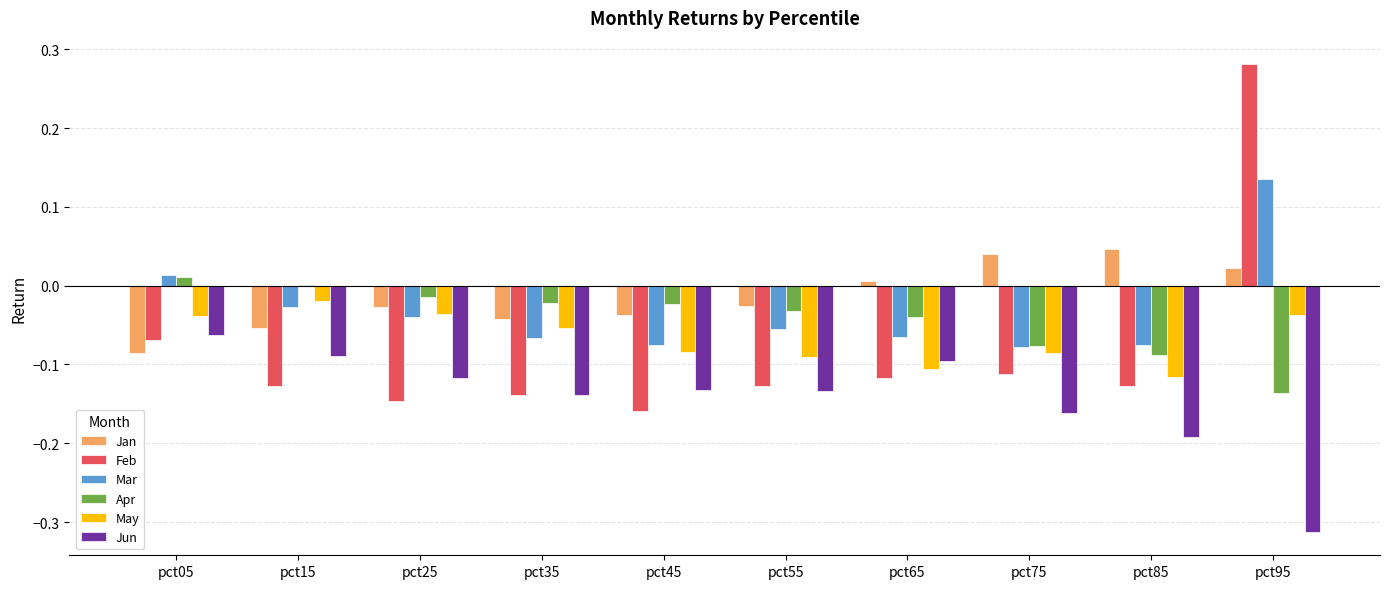

Is the value of Feb at pct75 greater than the value of Jun at pct95?

Yes